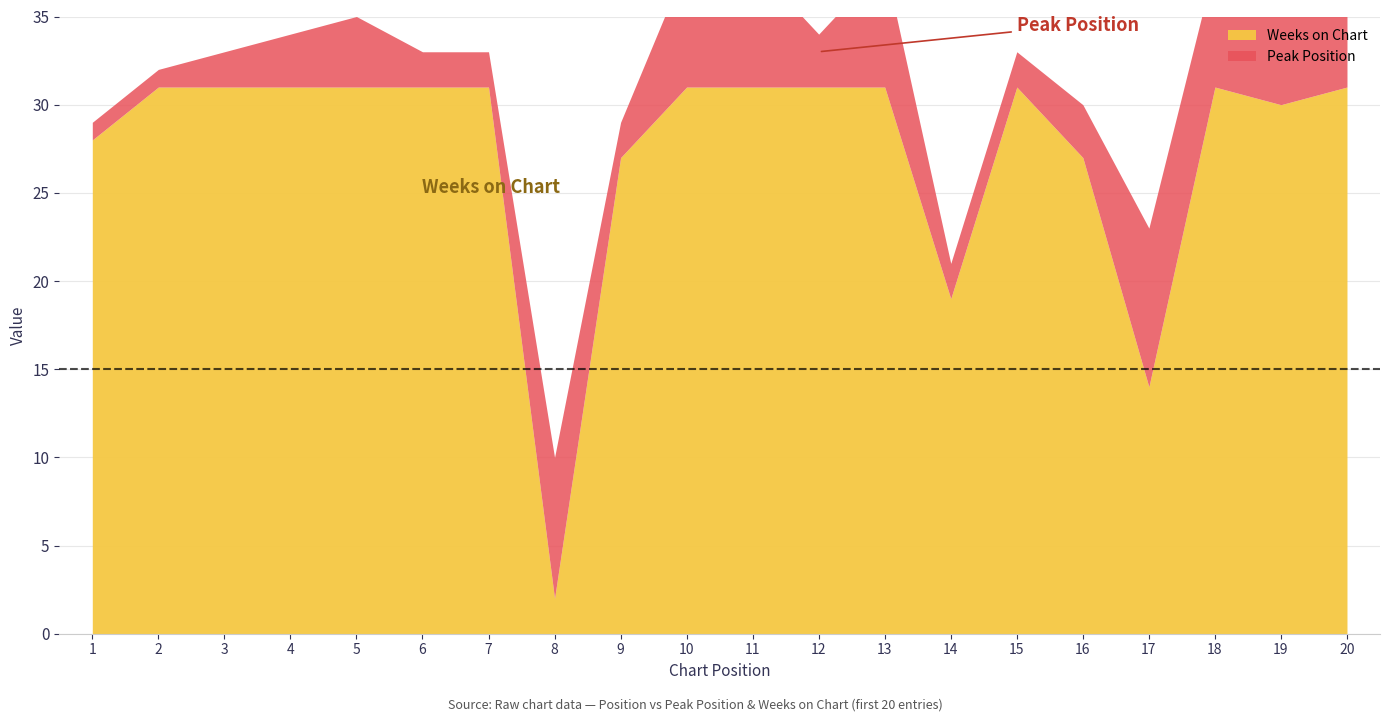

What is the spread (max minus min) of values at 2?

30